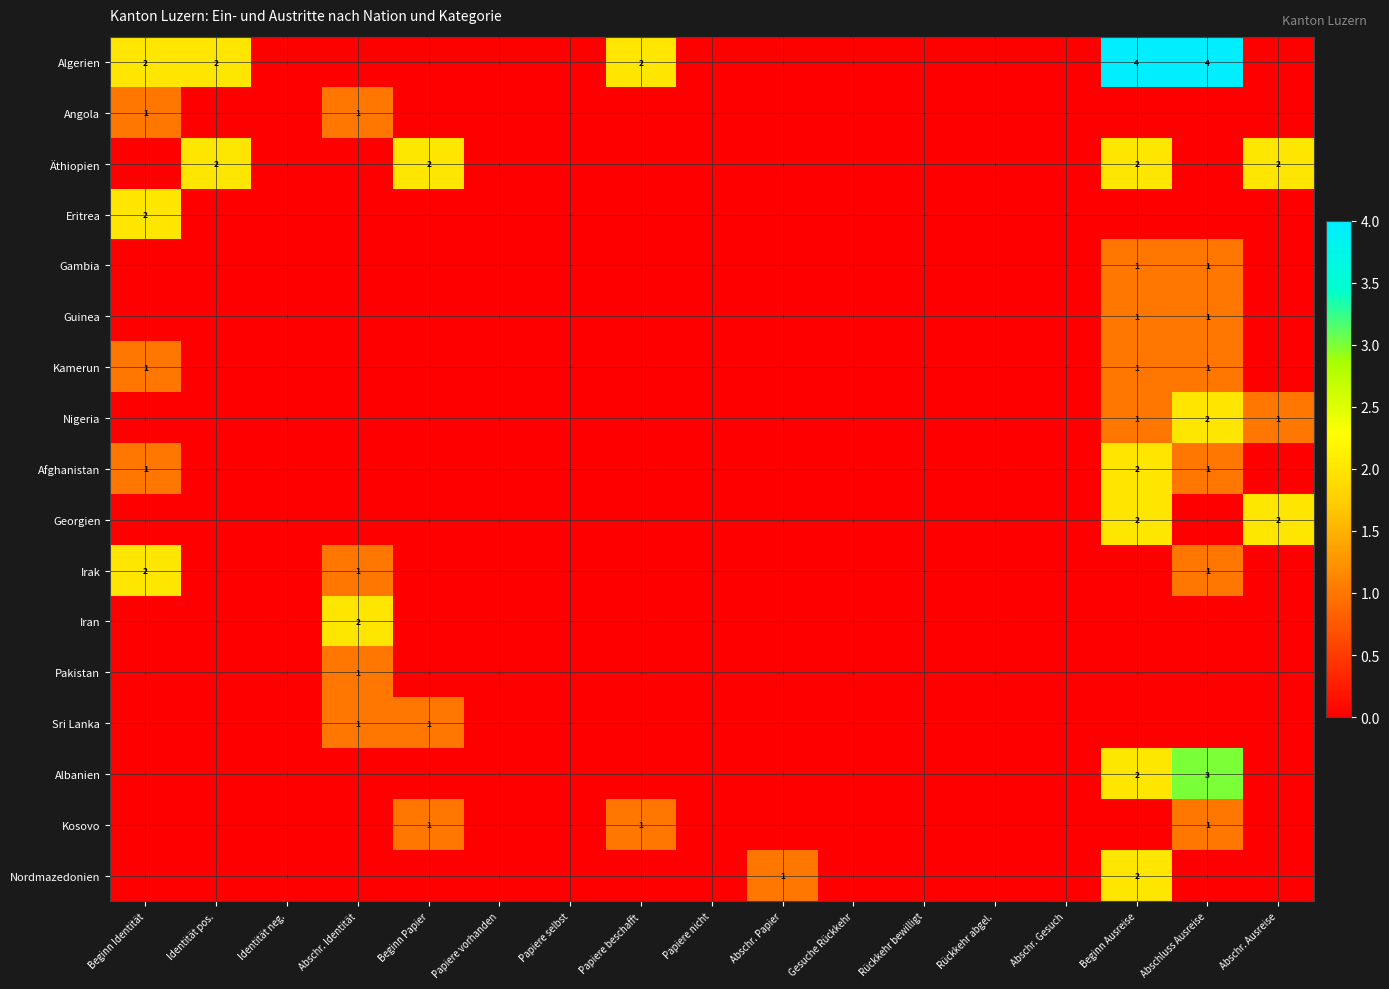

The Angola series shows 2 at Abschr. Identität. True or false?

False